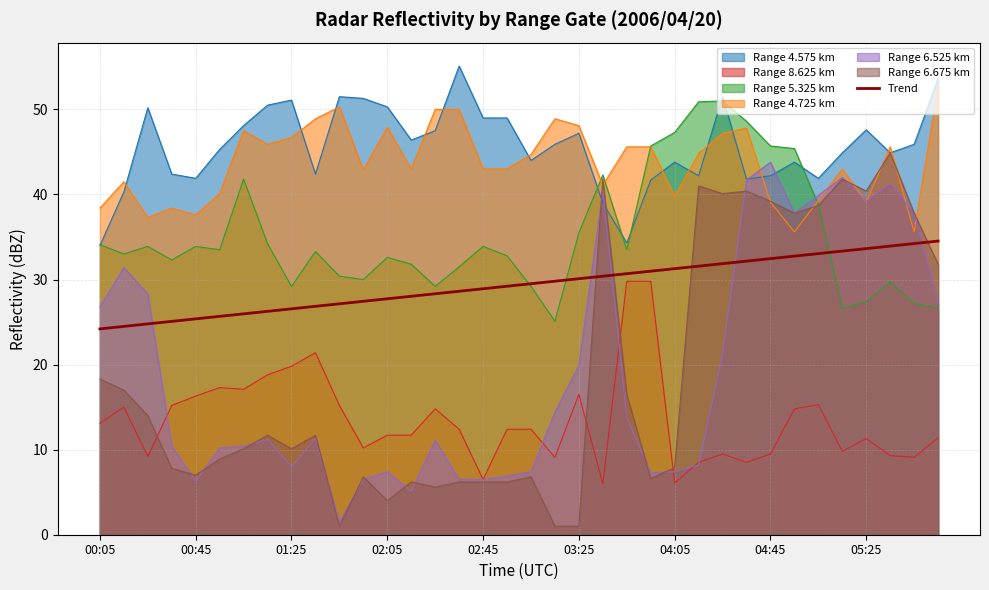

The value of Range 4.725 km at 00:05 is 68.8. True or false?

False